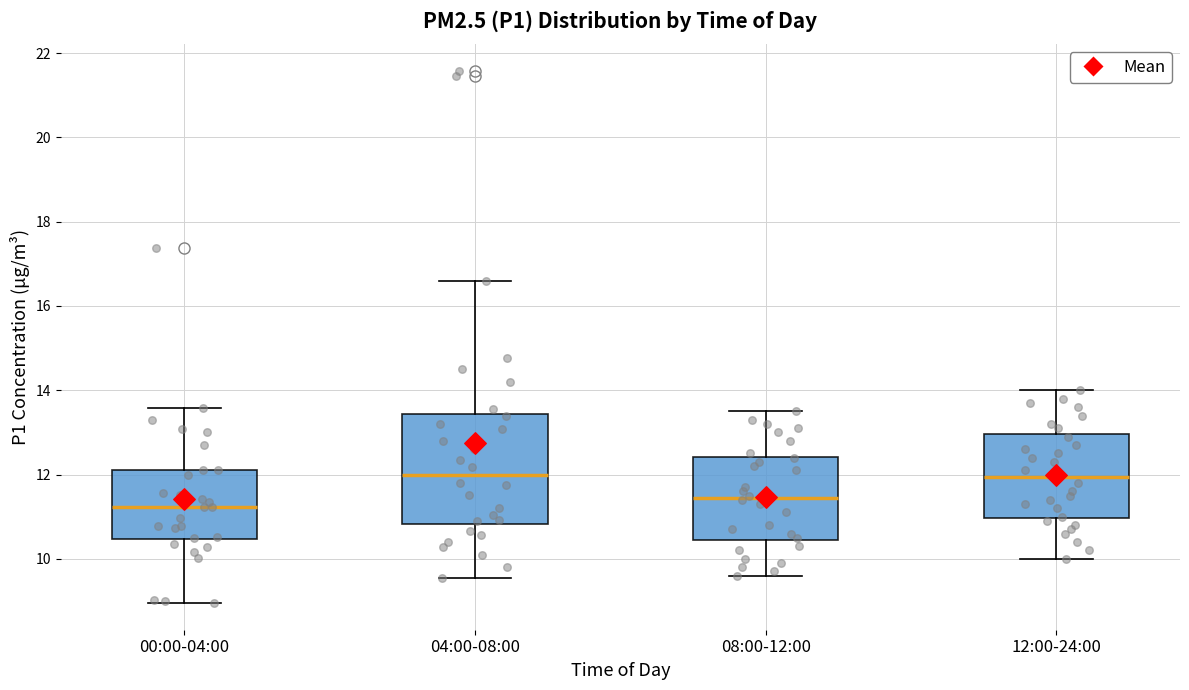

Which box is the tallest, from its lower edge to its upper edge?

04:00-08:00